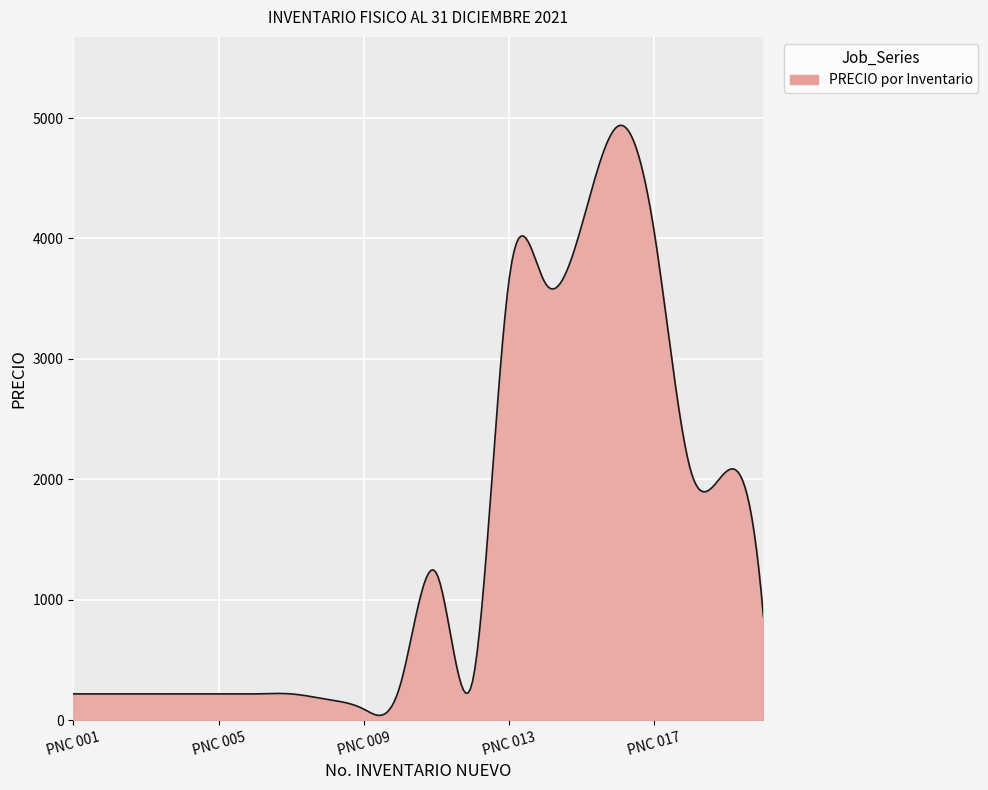

What is the difference between the maximum and minimum values?

4899.0